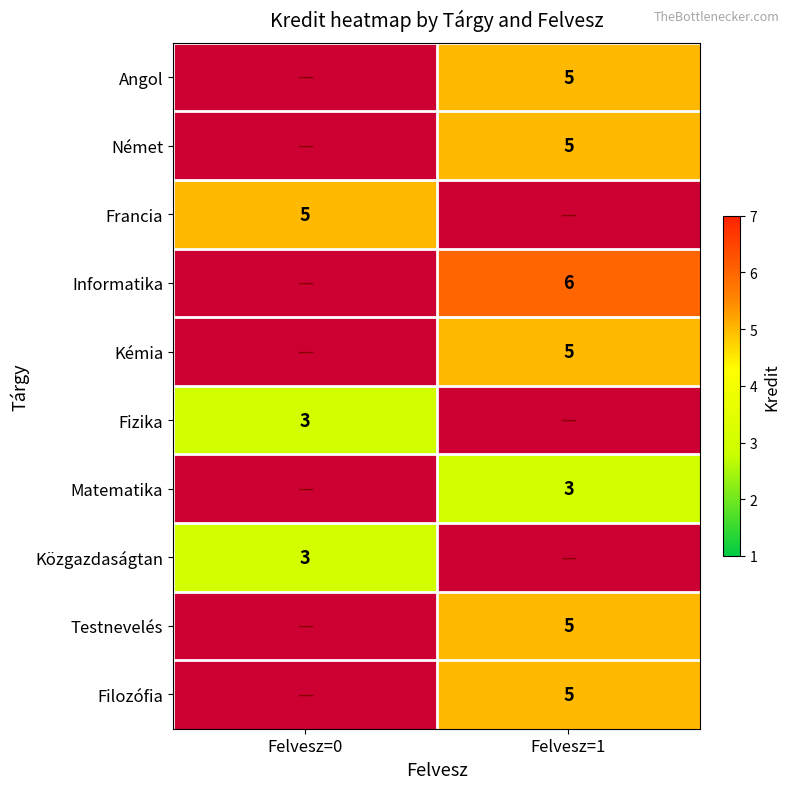

True or false: Testnevelés has a value of 5 at Felvesz=1.

True